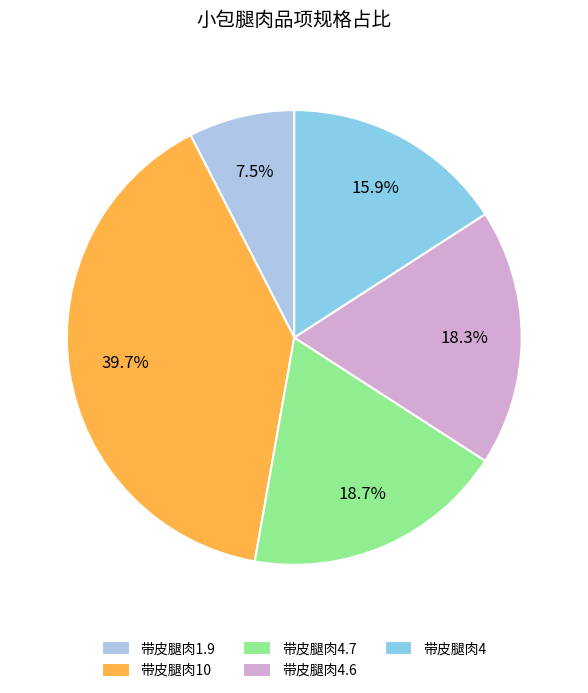

To the nearest percent, what is the difference between the largest and smallest slice percentages?

32%